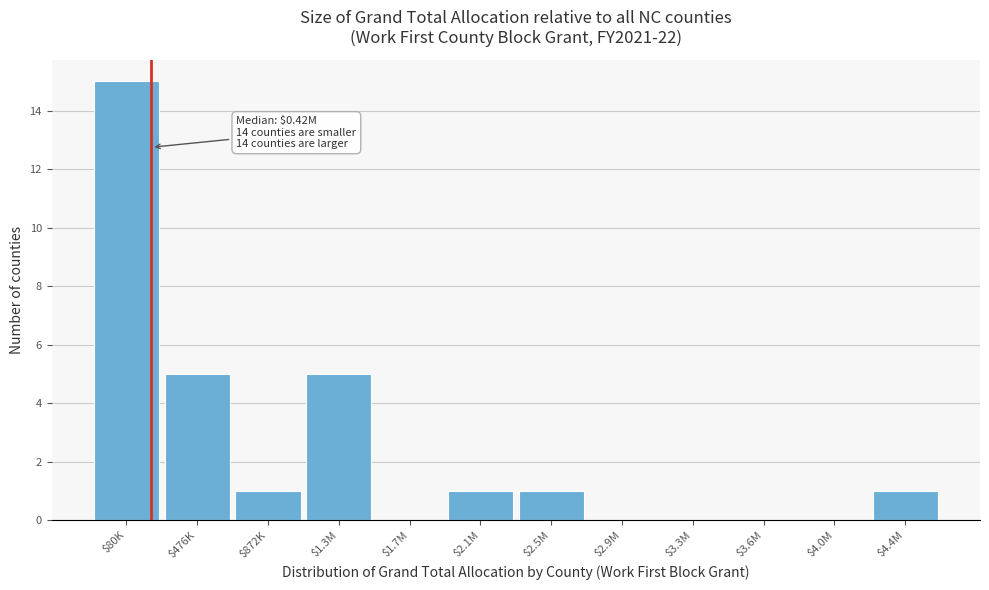

What is the sum of all values?

29